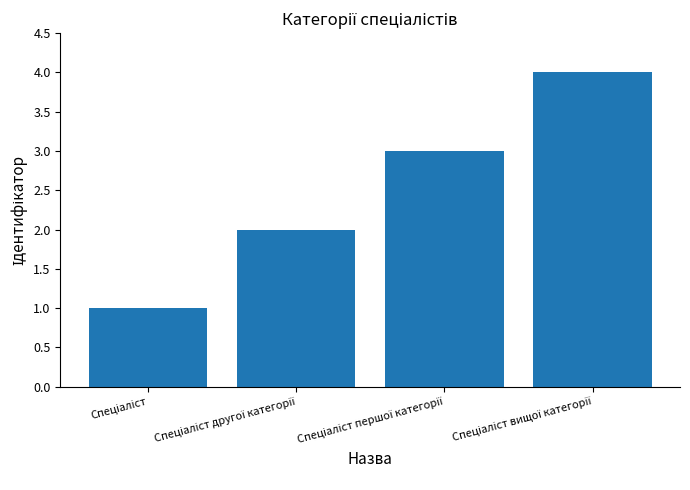

What is the maximum value shown in the chart?

4